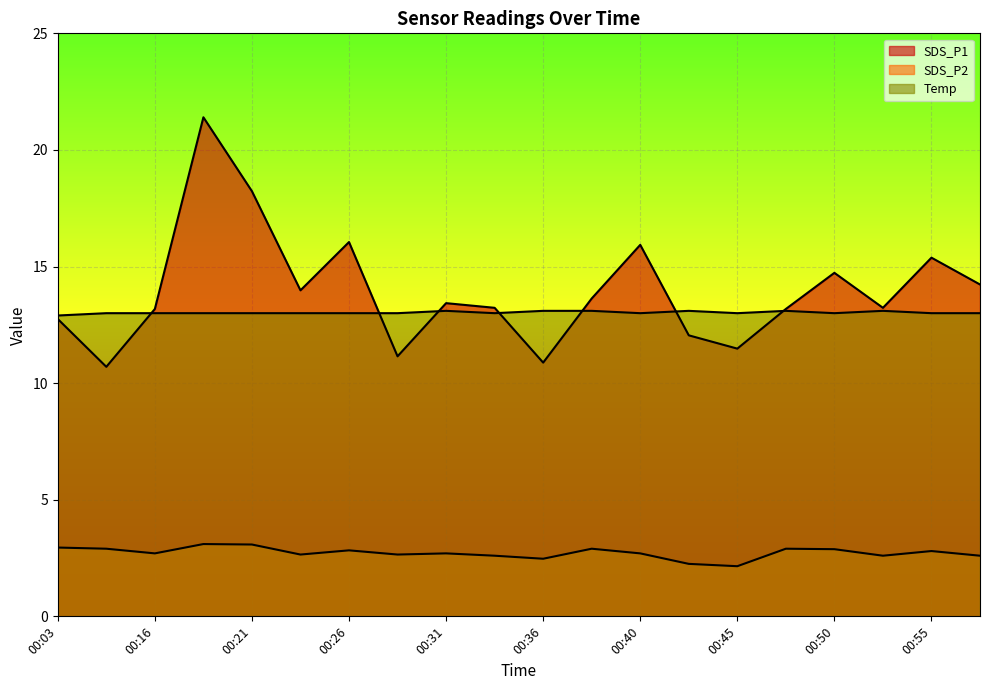

What is the sum of all SDS_P2 values?

54.4